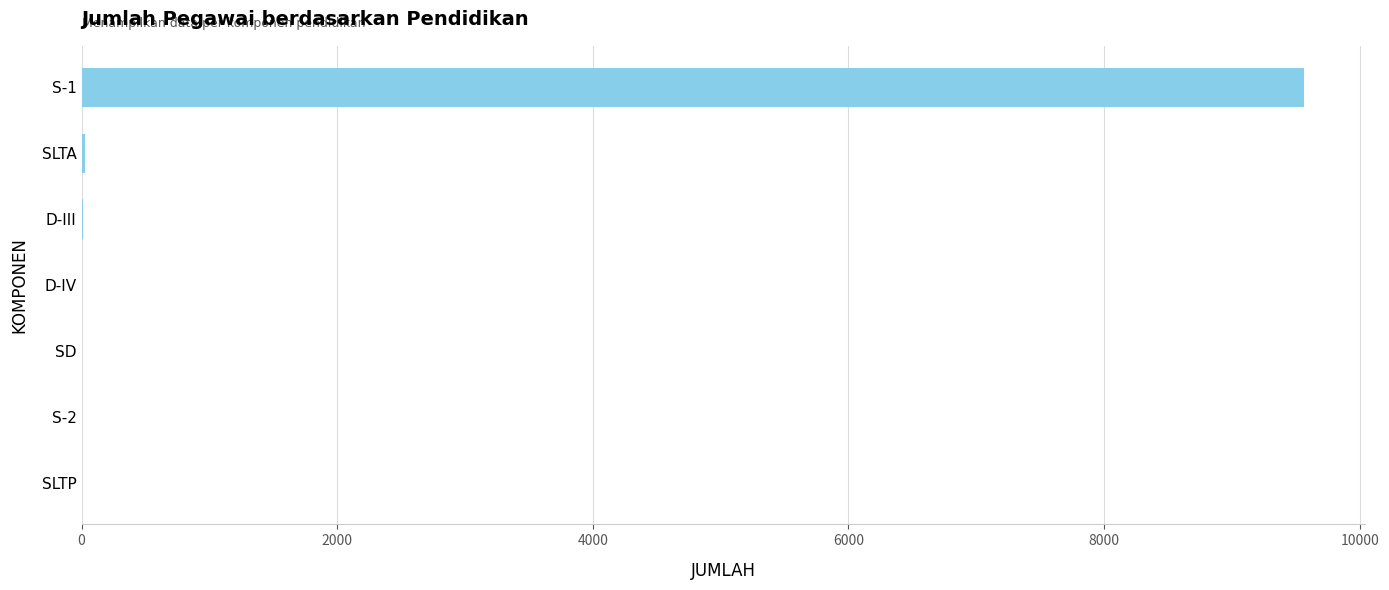

The value at S-1 is 3410. True or false?

False